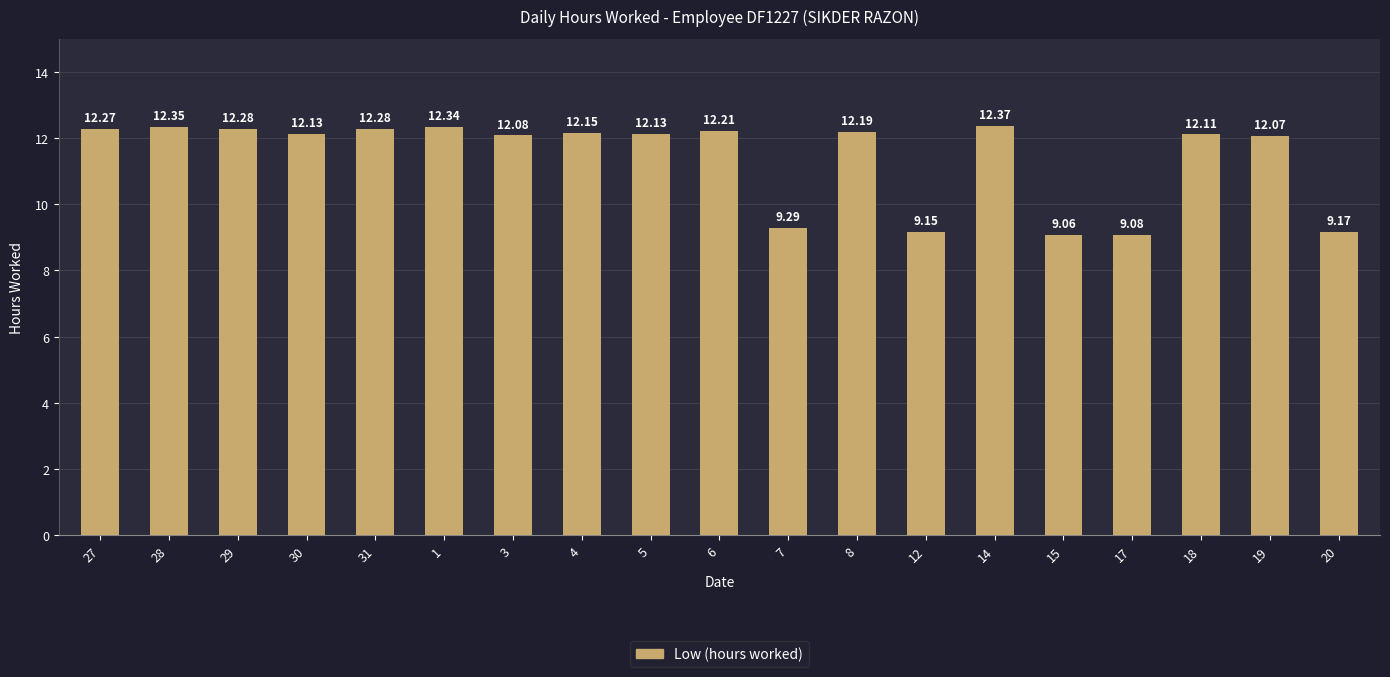

What is the label of the 3rd bar from the right?

18